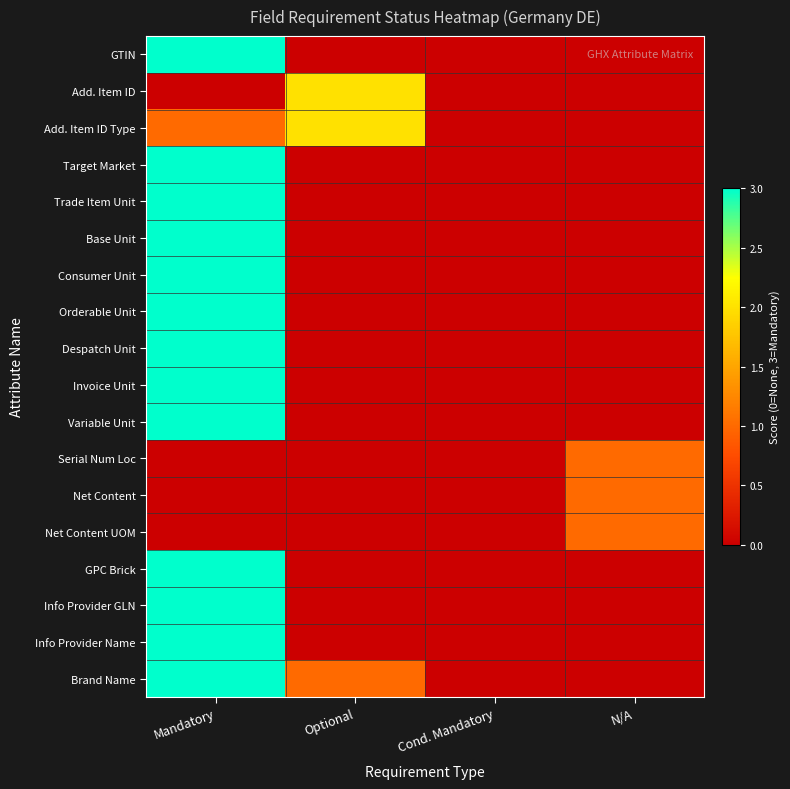

At Optional, list the series in order from largest to smallest.

Add. Item ID, Add. Item ID Type, Brand Name, GTIN, Target Market, Trade Item Unit, Base Unit, Consumer Unit, Orderable Unit, Despatch Unit, Invoice Unit, Variable Unit, Serial Num Loc, Net Content, Net Content UOM, GPC Brick, Info Provider GLN, Info Provider Name